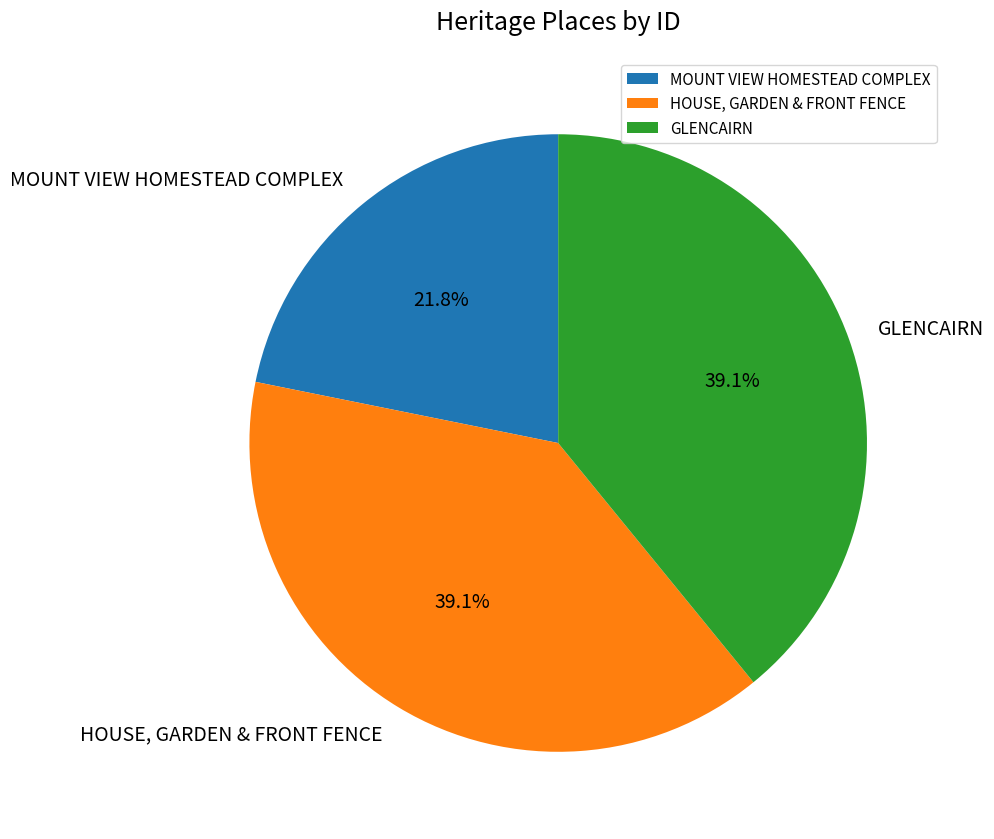

Do MOUNT VIEW HOMESTEAD COMPLEX and GLENCAIRN together represent more than half of the pie?

Yes